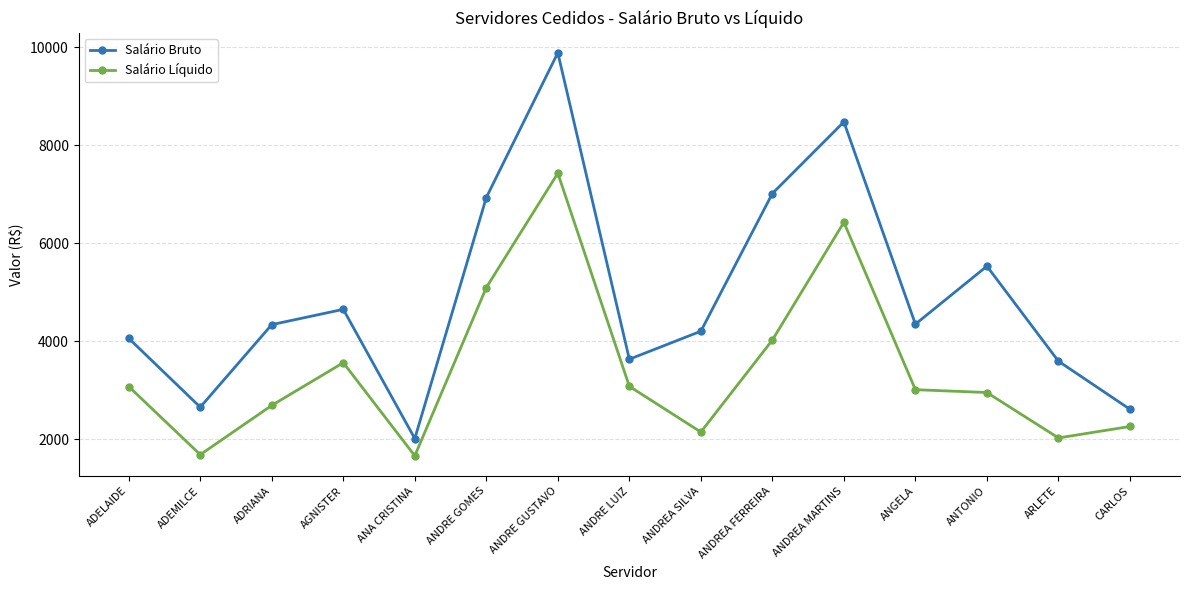

Rank the series at ANDRE LUIZ from lowest to highest value.

Salário Líquido, Salário Bruto